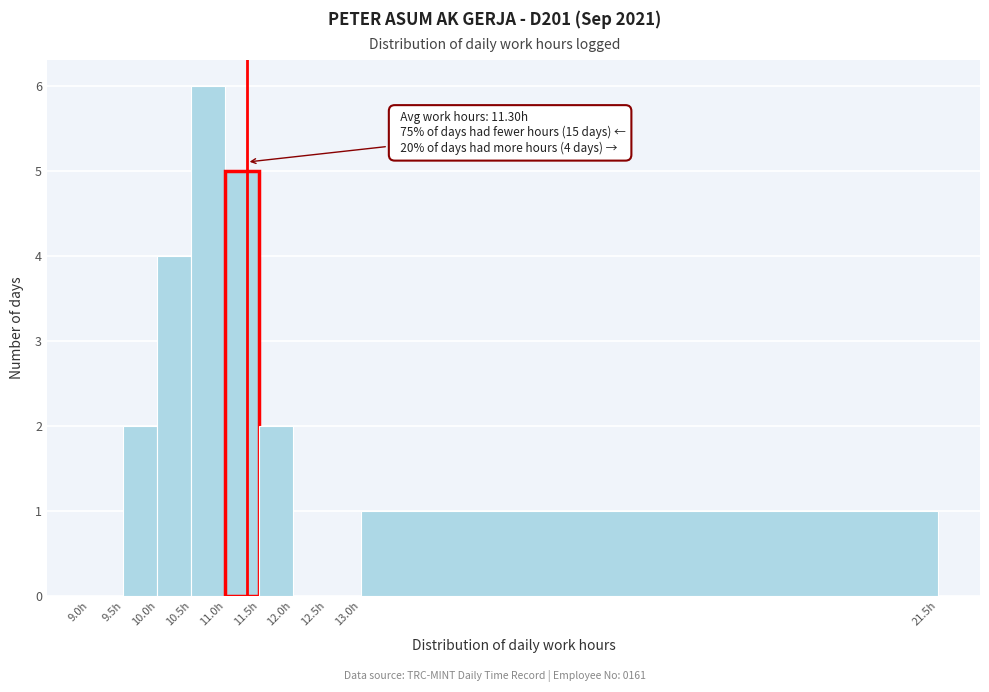

Which range on the x-axis has the tallest bar?

10.5 to 11.0